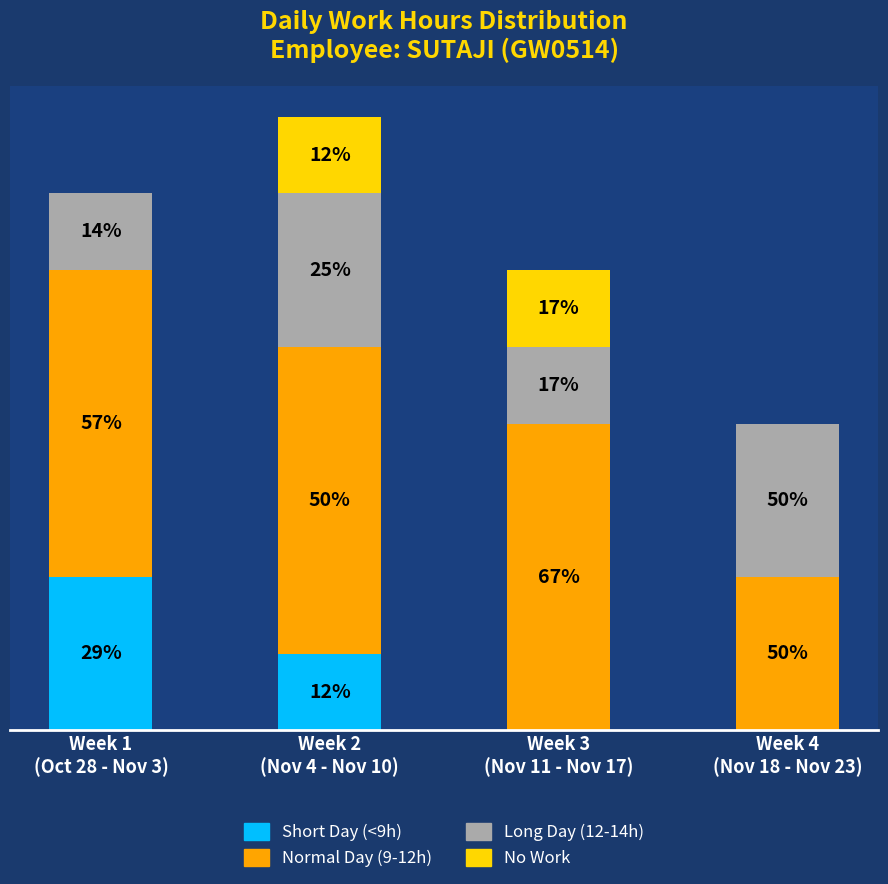

Are the bars grouped side by side (vs. stacked)?

No